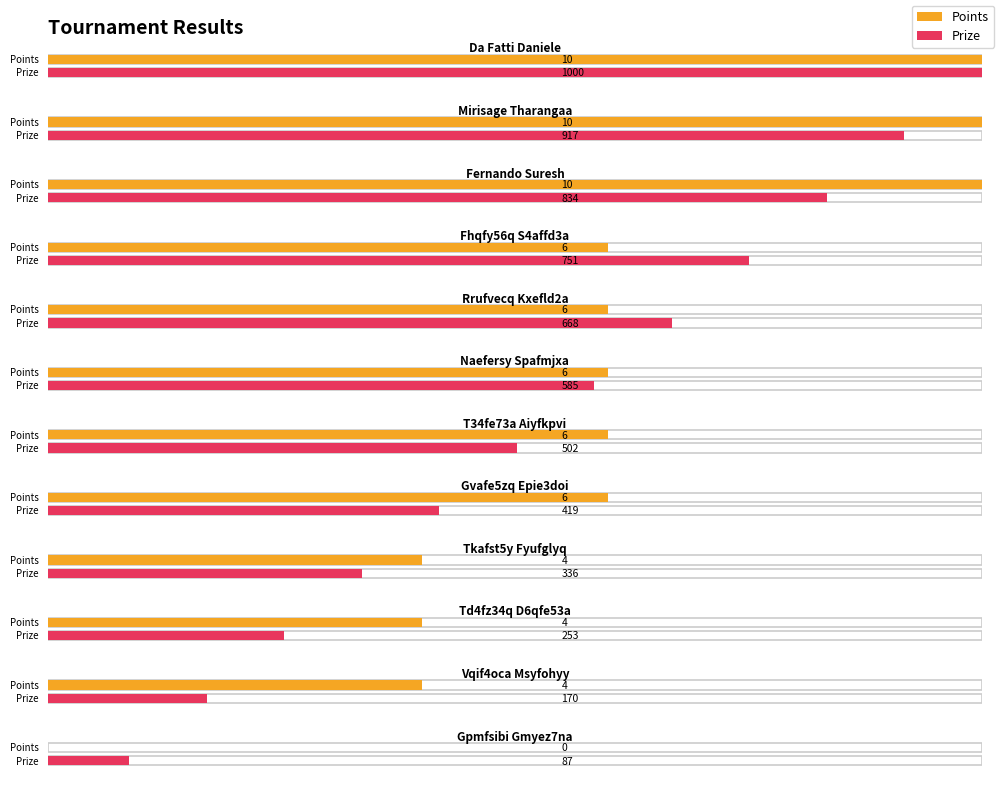

How many categories are shown in the chart?

12